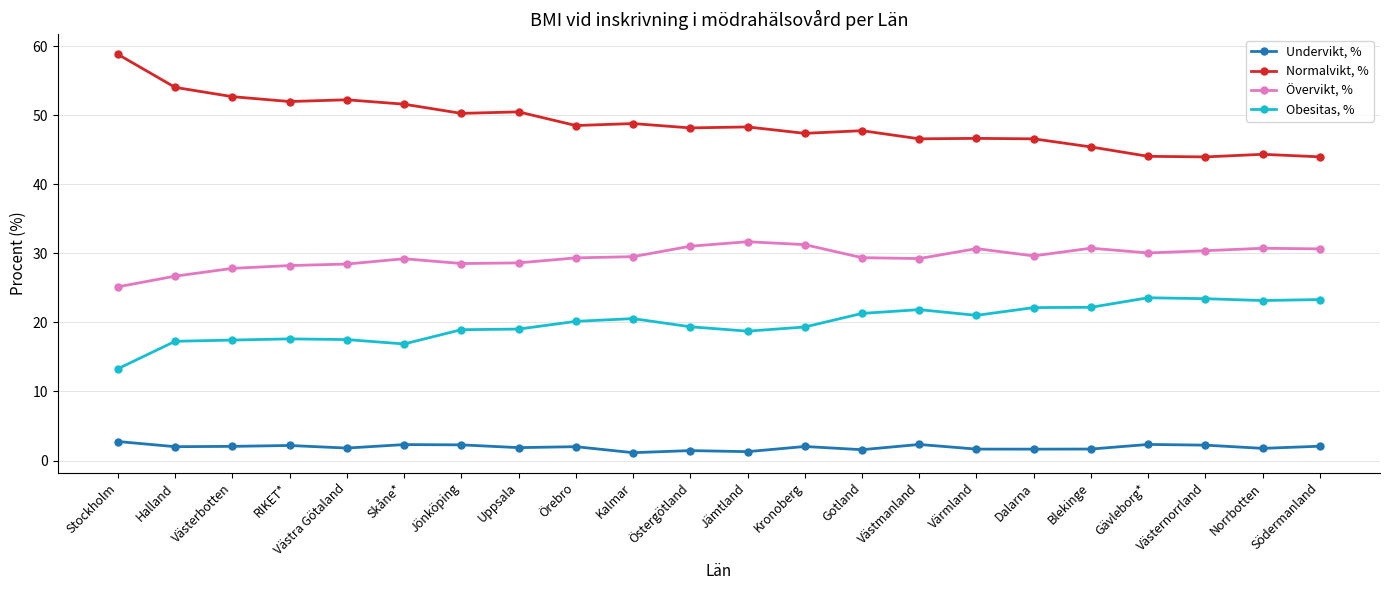

The value of Normalvikt, % at Kronoberg is 47.4. True or false?

True